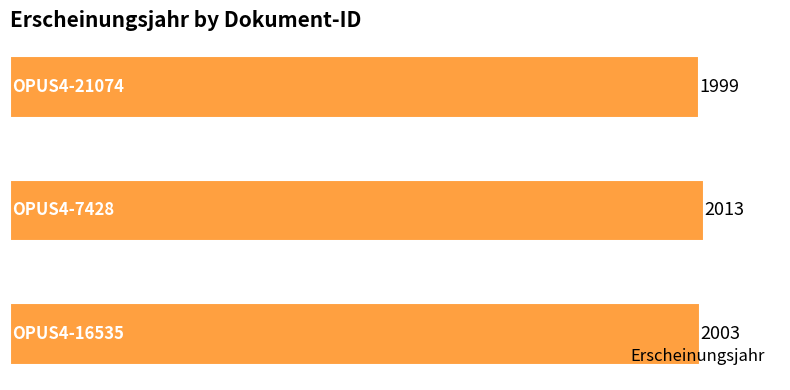

What is the greatest value displayed?

2013